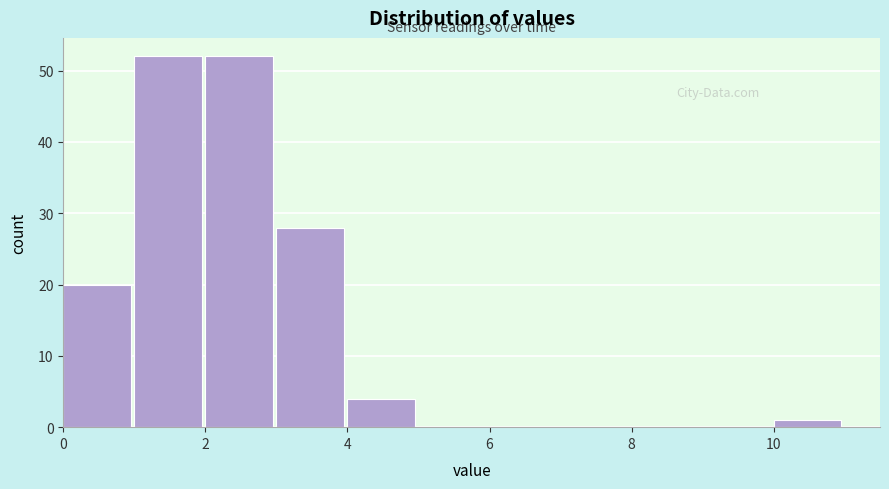

Reading left to right, transcribe this chart: for each bar, give the range it covers on the x-axis and its height. The values are not printed on the chart, so give them approximately, as read against the axis.

0 to 1: 20
1 to 2: 52
2 to 3: 52
3 to 4: 28
4 to 5: 4
5 to 6: 0
6 to 7: 0
7 to 8: 0
8 to 9: 0
9 to 10: 0
10 to 11: 1